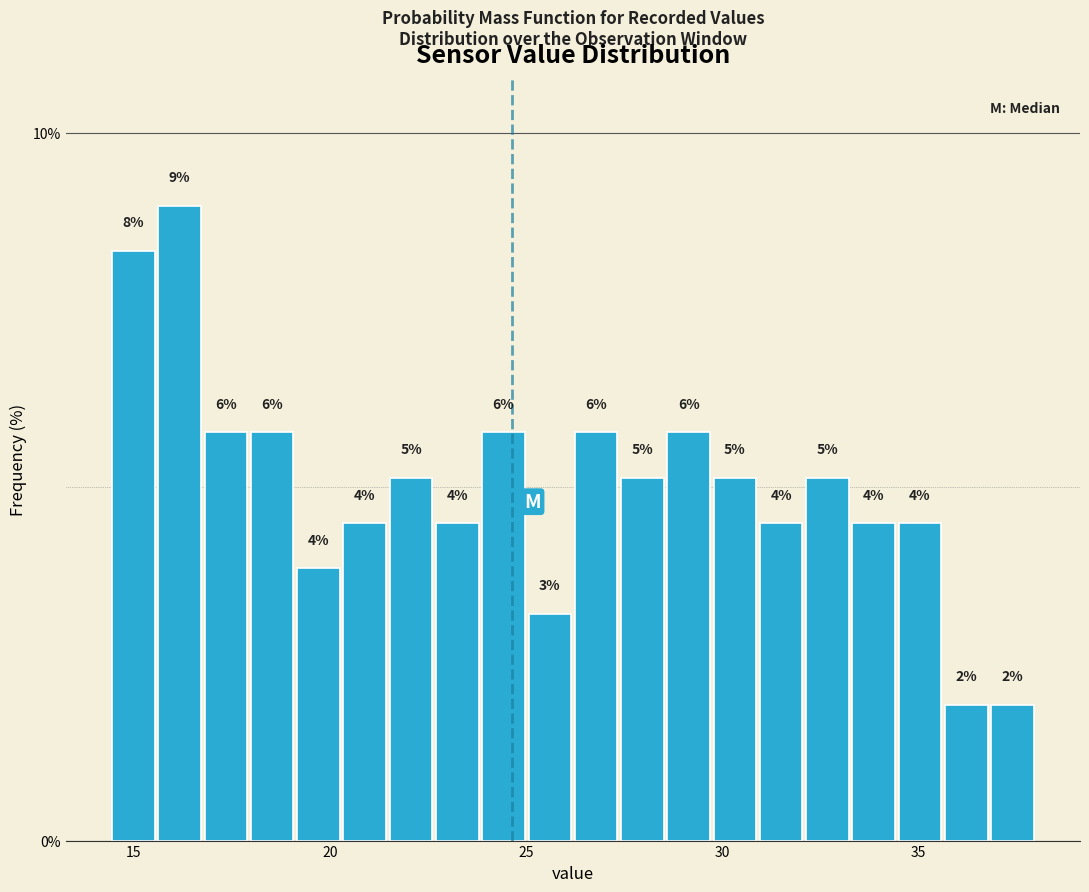

Around what value on the x-axis is the tallest bar? Give the approximate position of its centre, as read against the axis.

16.0